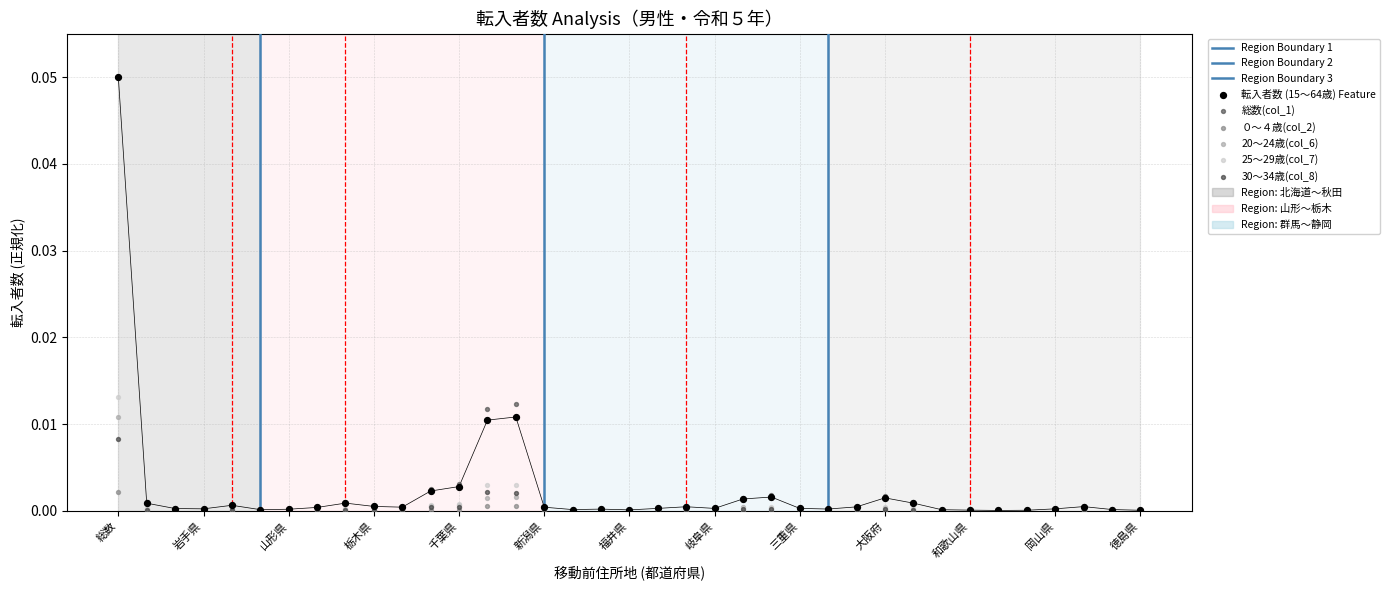

Which series reaches the minimum Y coordinate?

０～４歳(col_2)